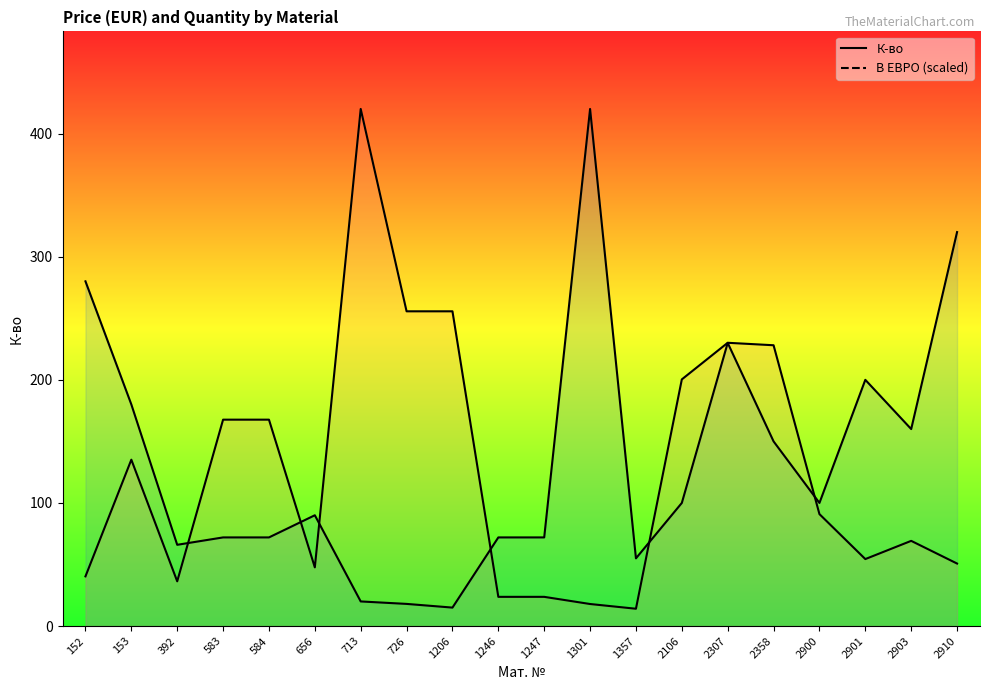

At which label is К-во closest to 217?

2307